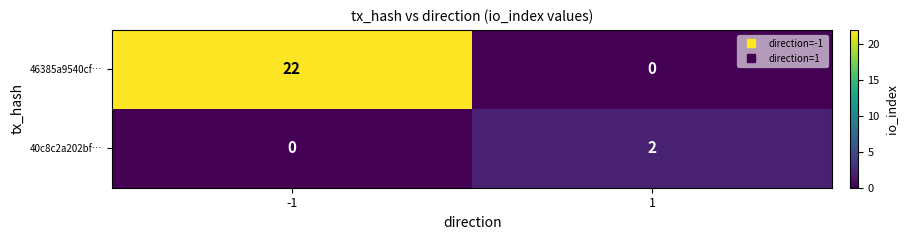

At how many categories does at least one series exceed 12?

1